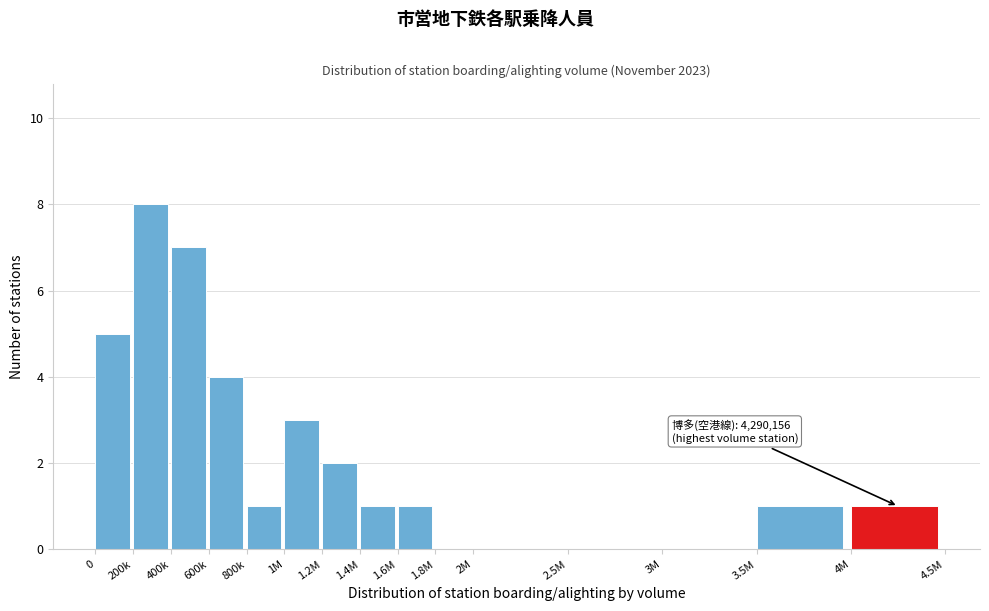

Reading left to right, extract all data points from this chart.

0=5	200k=8	400k=7	600k=4	800k=1	1M=3	1.2M=2	1.4M=1	1.6M=1	1.8M=0	2M=0	2.5M=0	3M=0	3.5M=1	4M=1